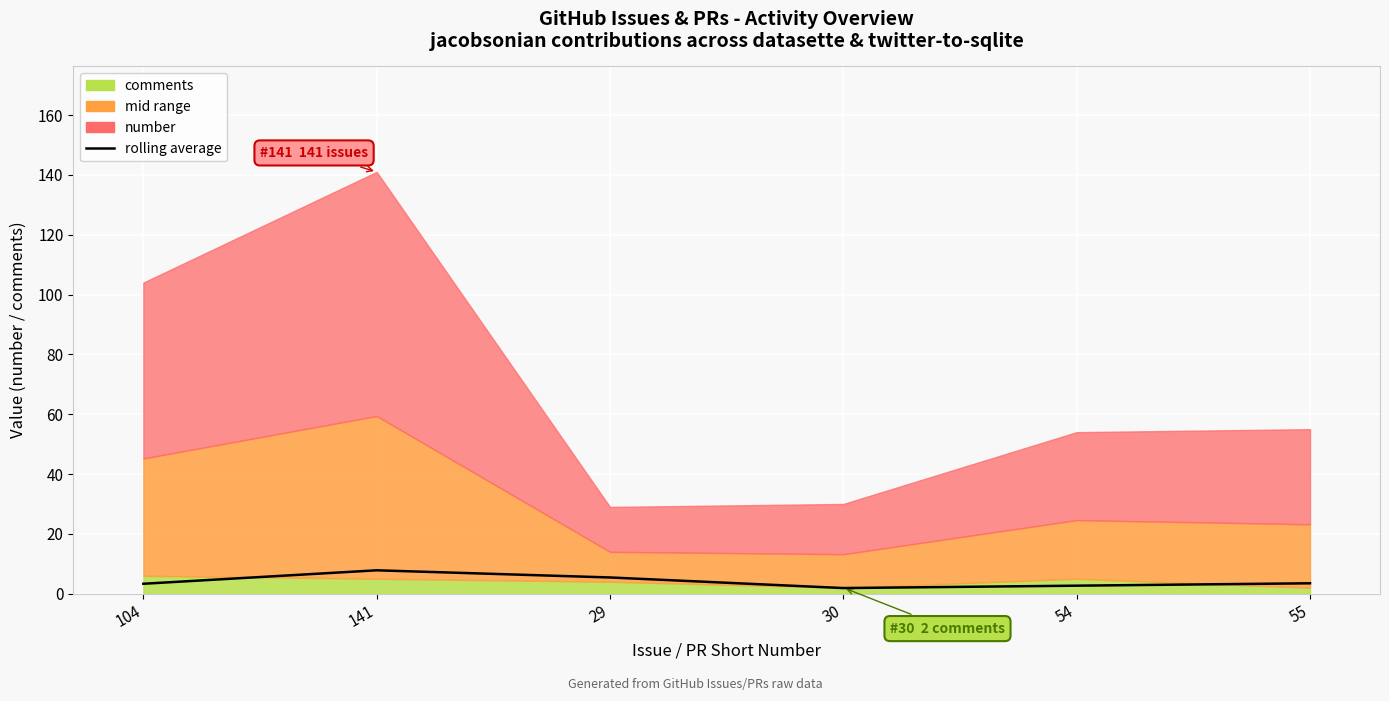

Where is the first local minimum?

30